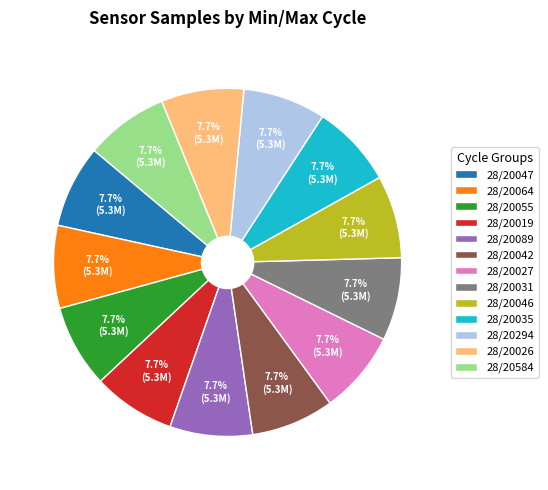

Is there any slice that represents more than half of the pie?

No